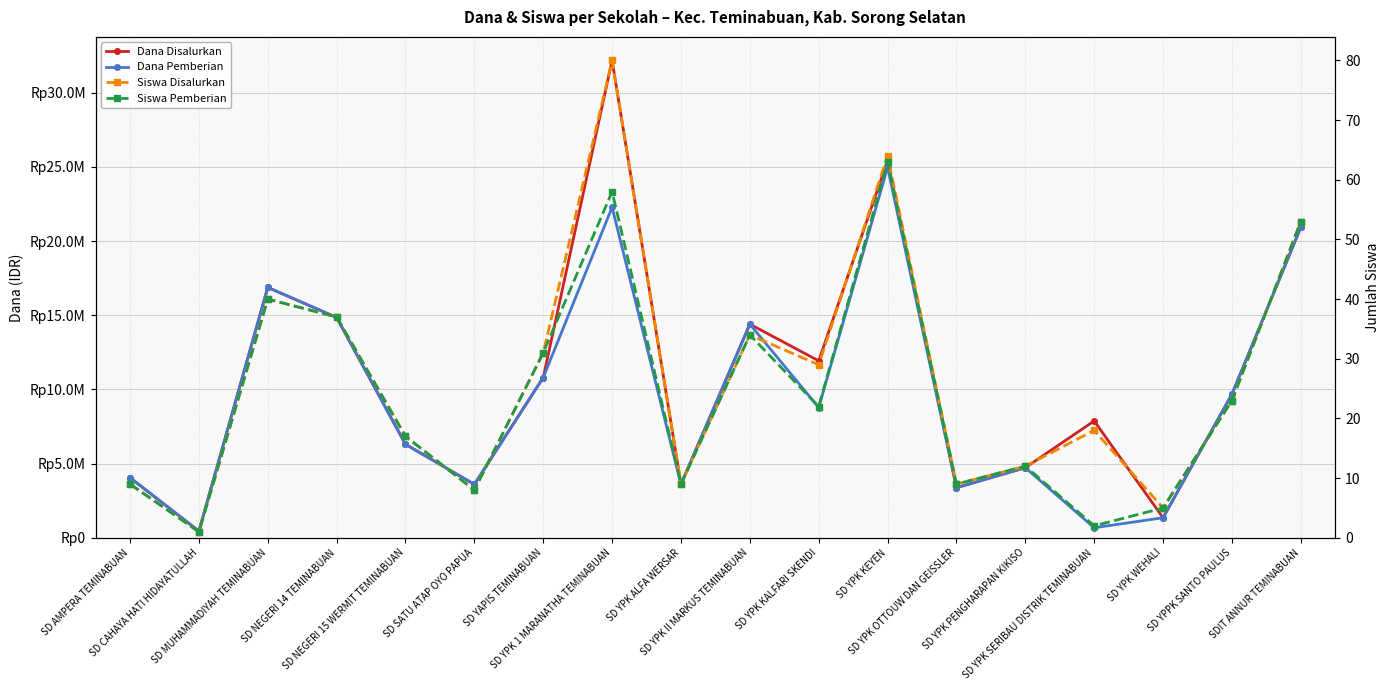

Where is the first local maximum for Dana Disalurkan?

SD MUHAMMADIYAH TEMINABUAN